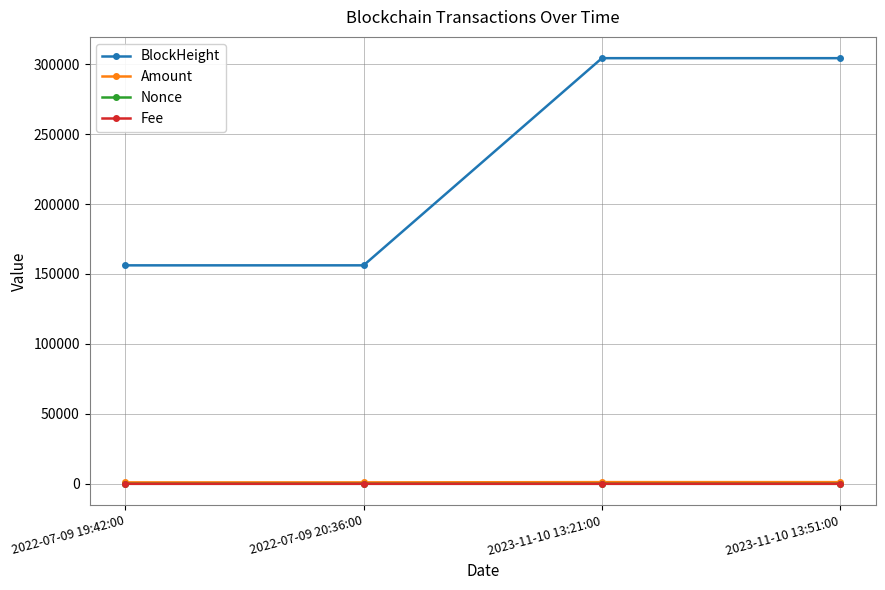

The value of Fee at 2022-07-09 20:36:00 is 0.0. True or false?

True